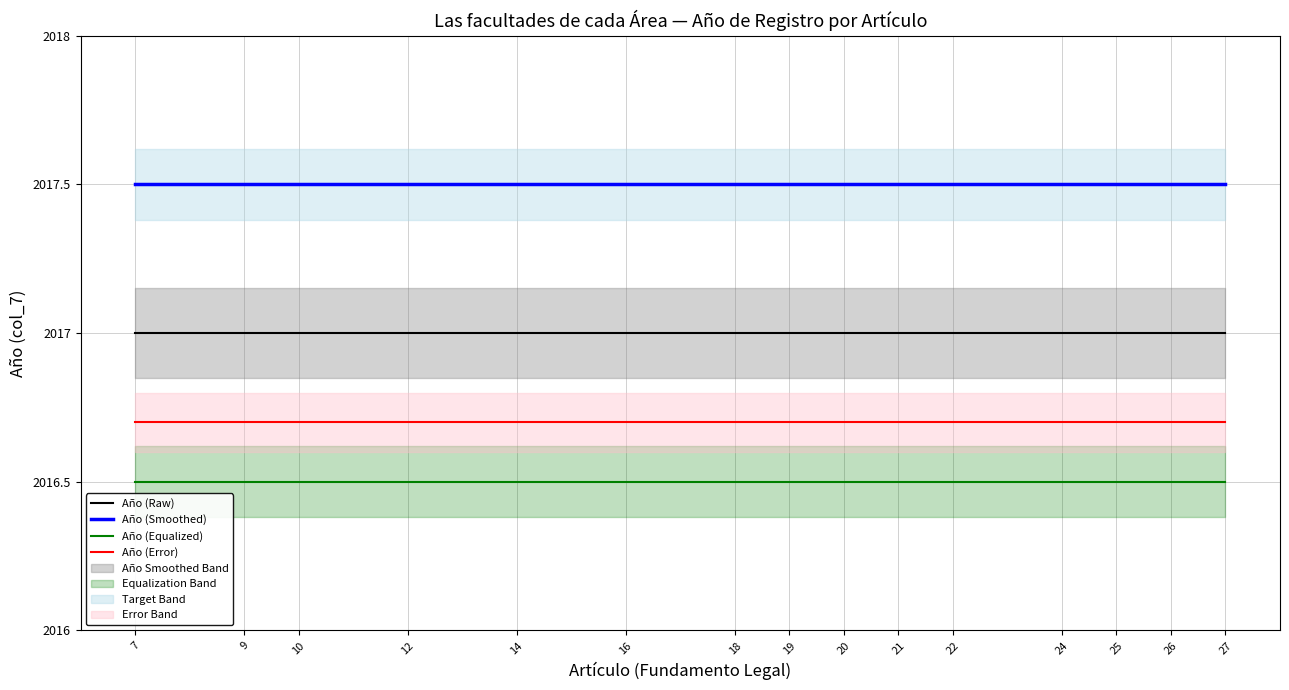

True or false: Año (Error) has more than 1 points higher than both neighbors.

False